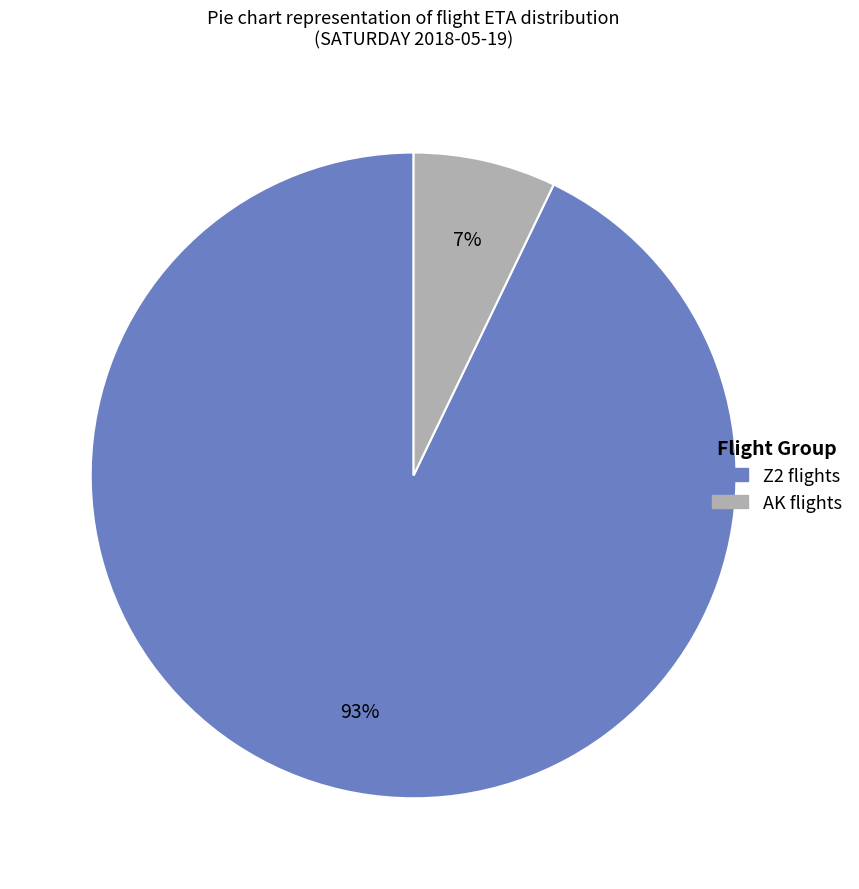

To the nearest percent, what is the average slice percentage?

50%